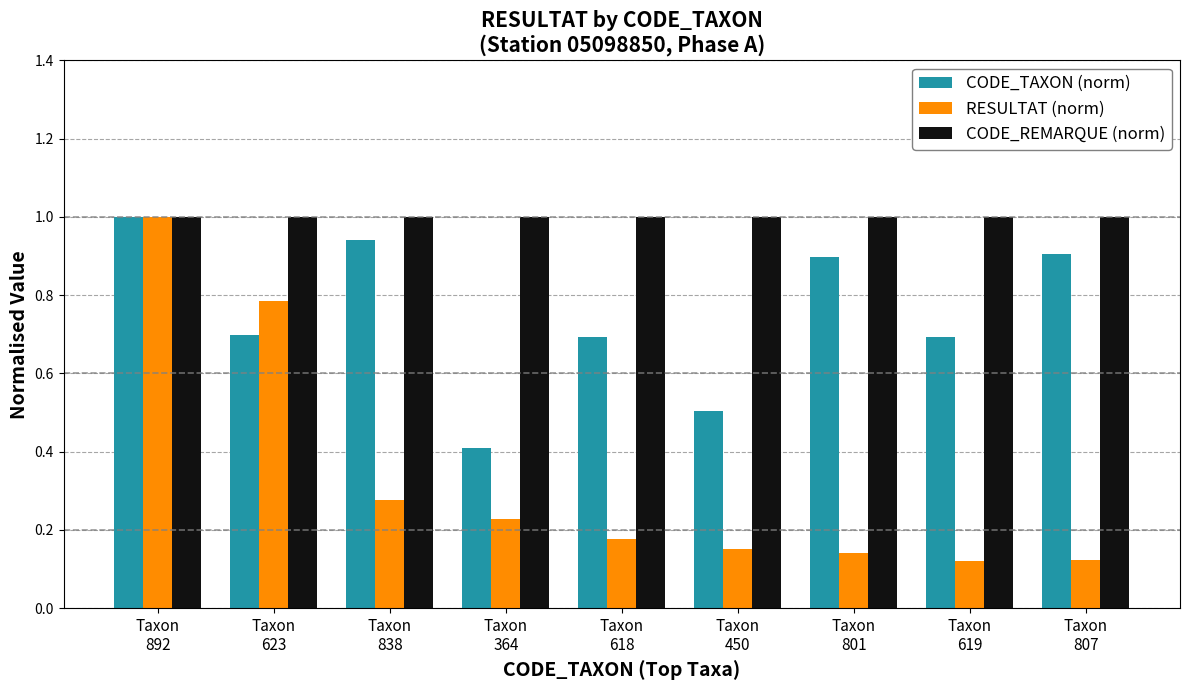

How many groups of bars are there?

9